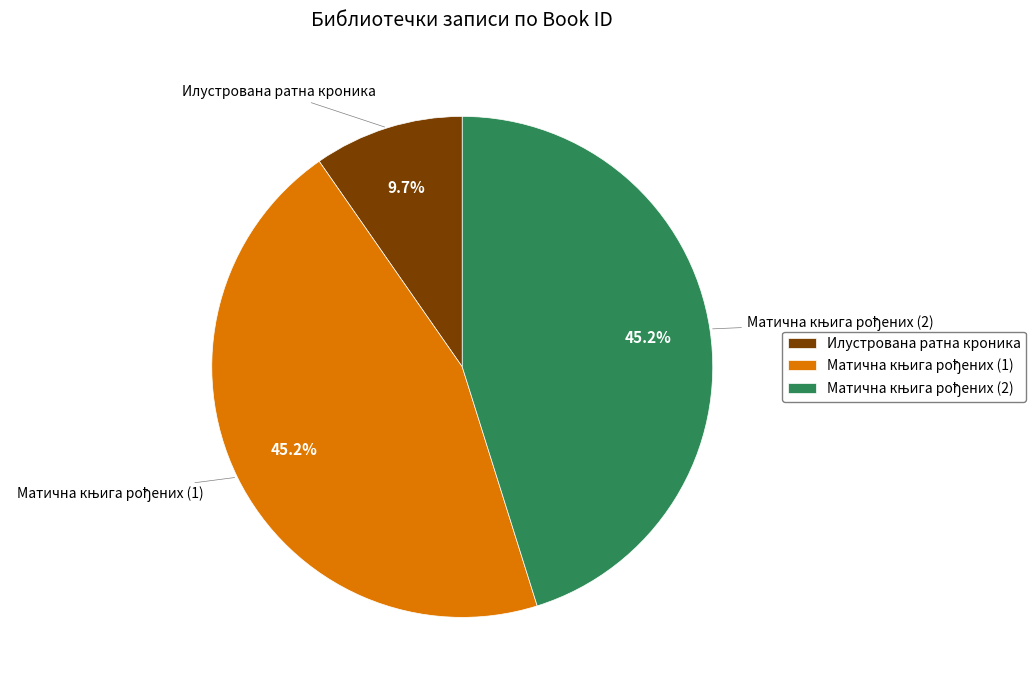

The Илустрована ратна кроника slice represents 10% of the pie. True or false?

True